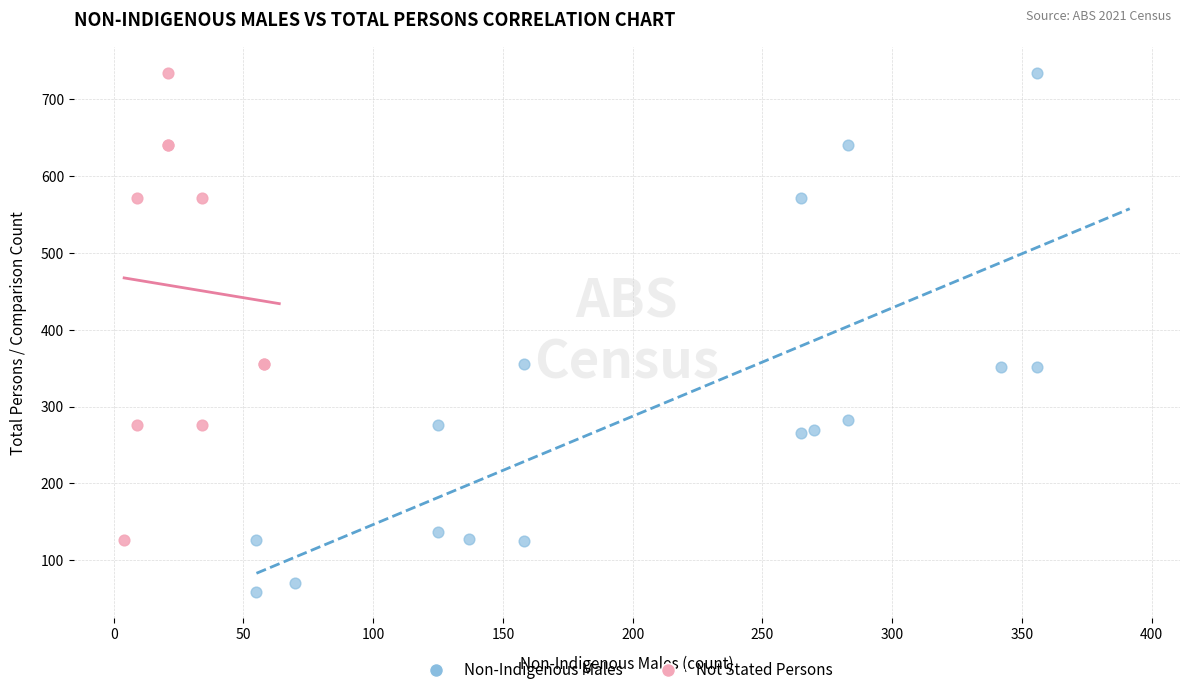

Which series reaches the minimum Y coordinate?

Non-Indigenous Males